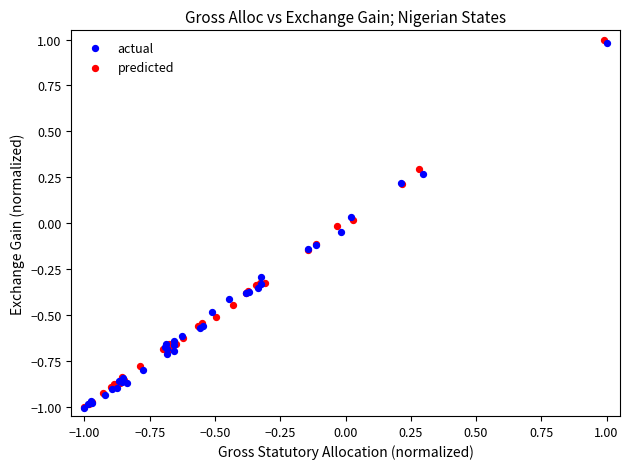

Which series has the largest Y range (max minus min)?

predicted